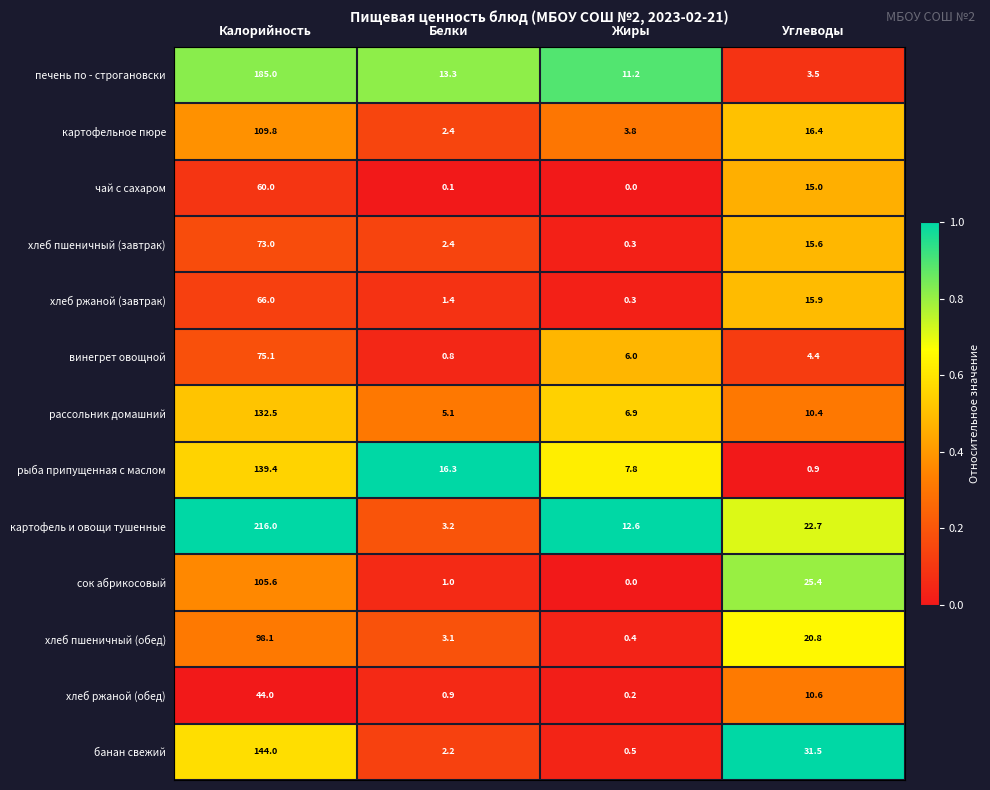

What is the sum of the рассольник домашний values at Жиры and Белки?

12.0